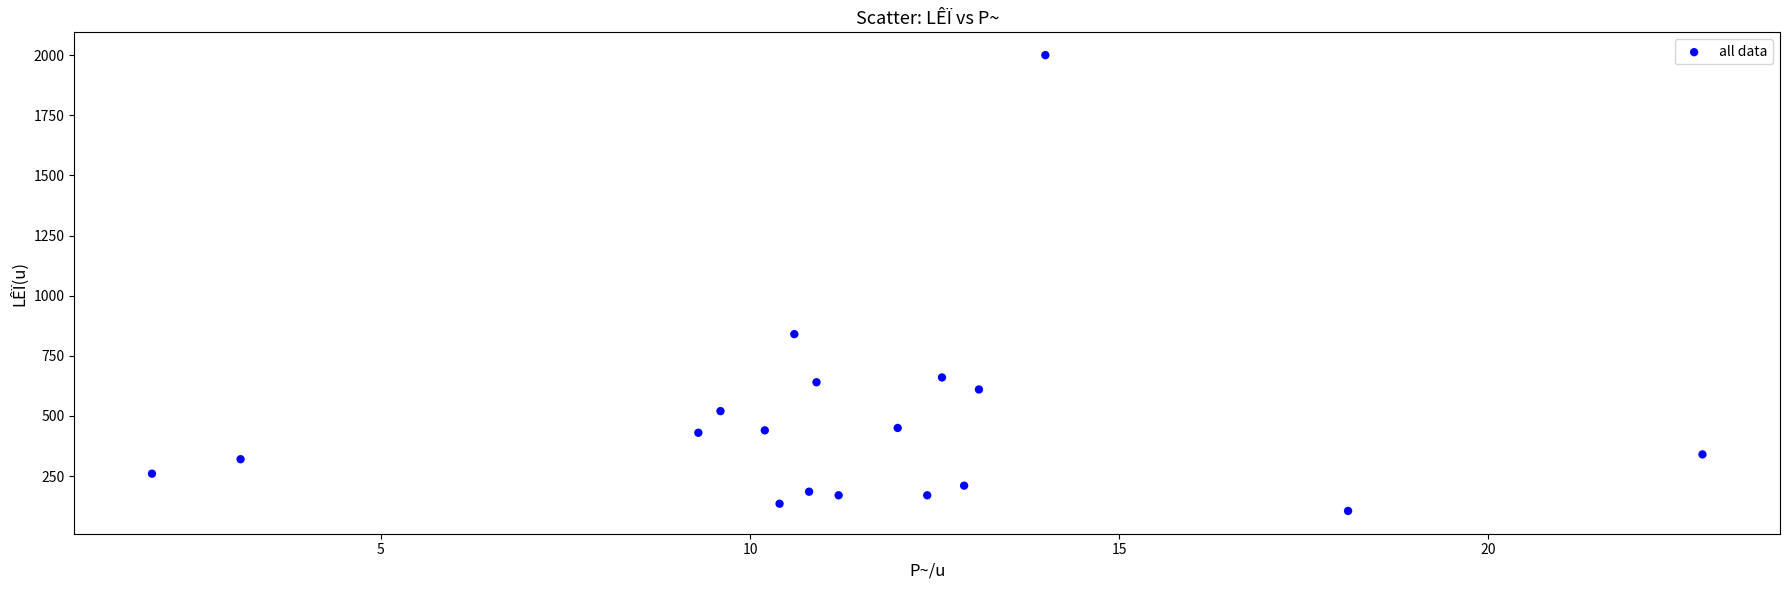

What Y value in the scatter plot is closest to 1052?

840